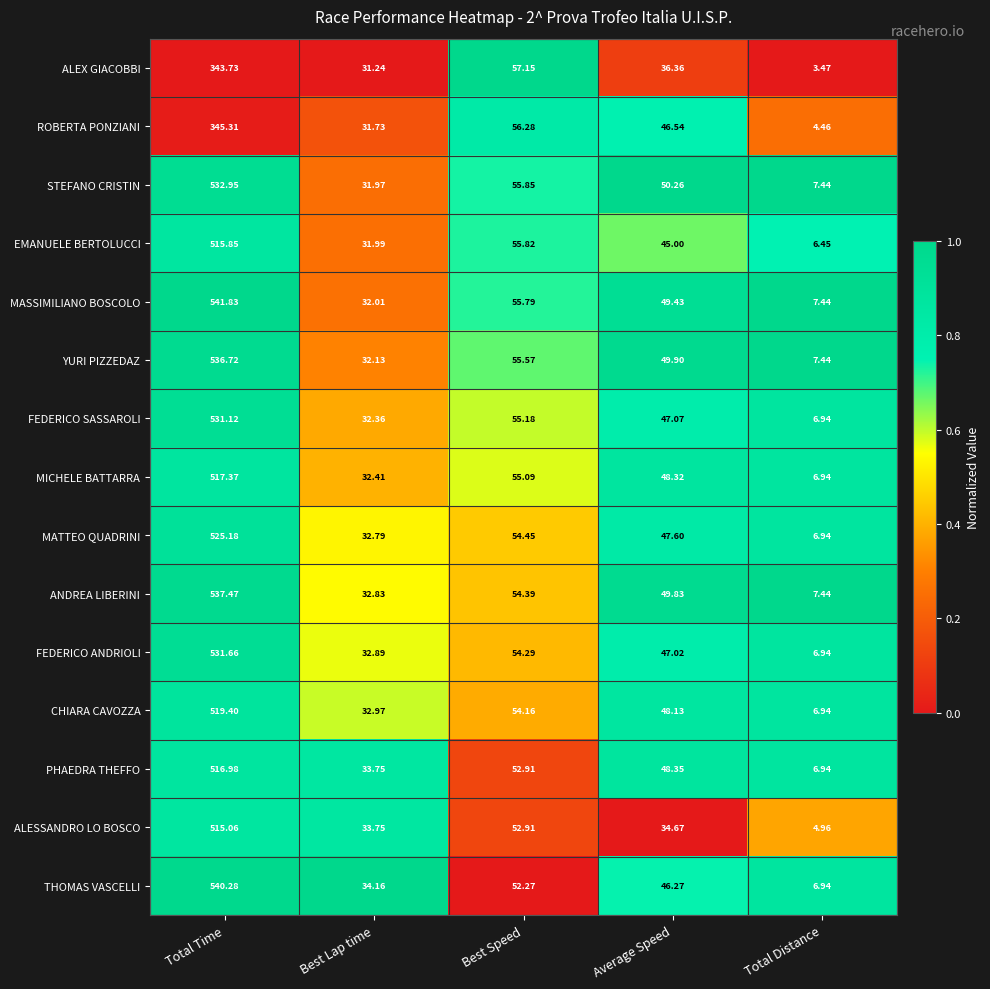

Between Average Speed and Total Distance, which series saw the biggest shift?

STEFANO CRISTIN